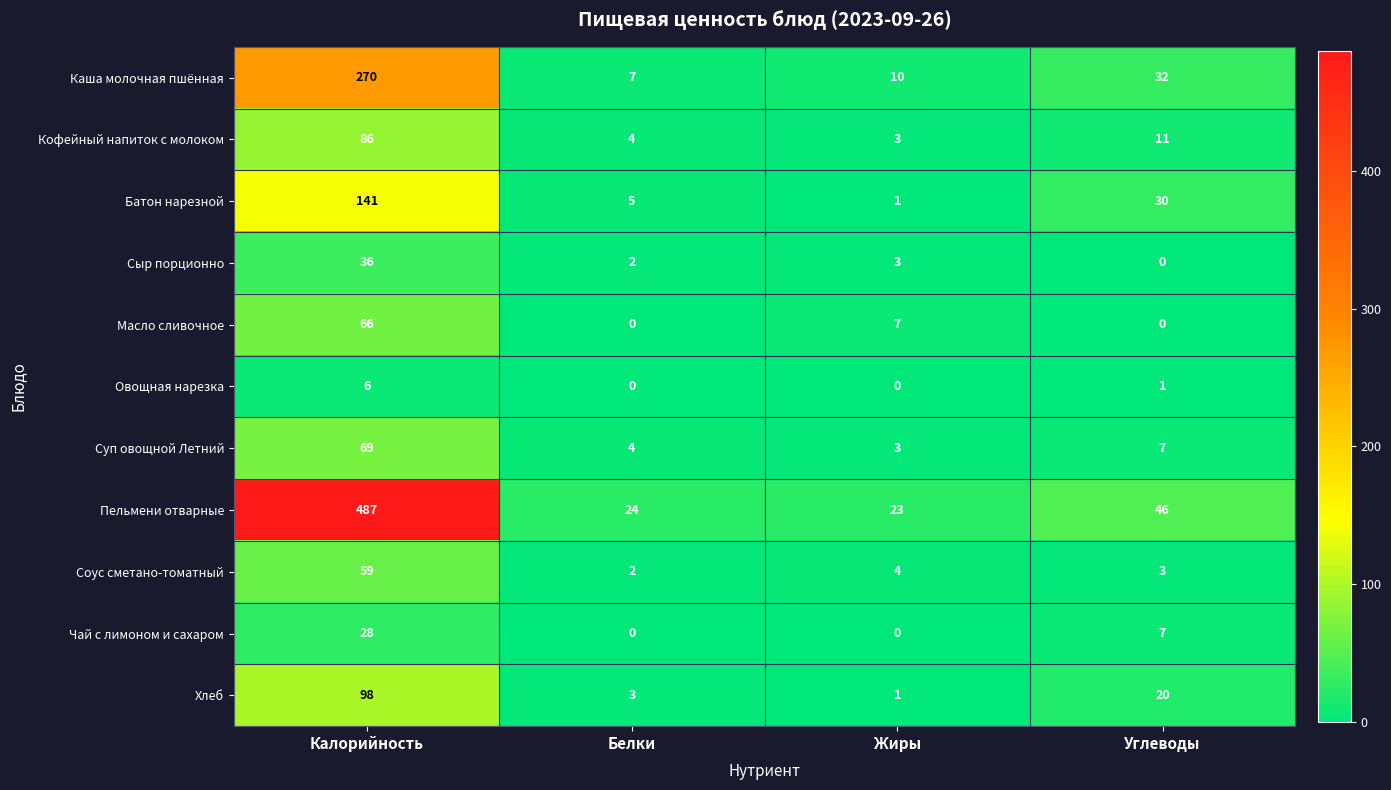

What is the difference between the second highest and second lowest values in the Батон нарезной series?

25